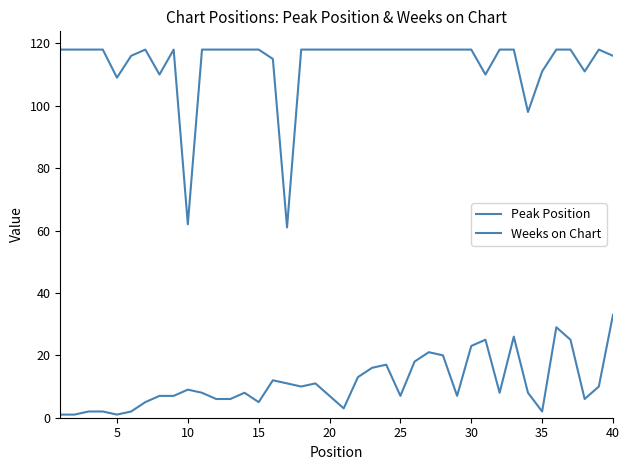

Does the chart display data point markers on the line(s)?

No